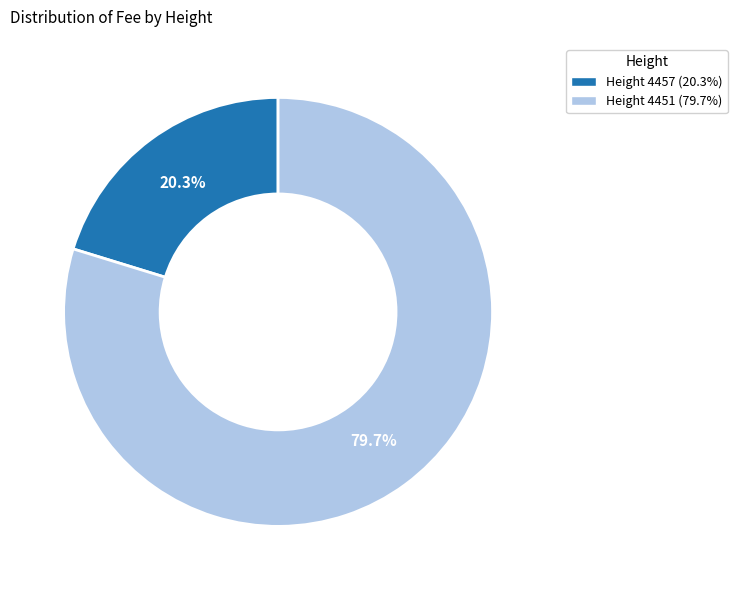

Does any single category account for the majority?

Yes